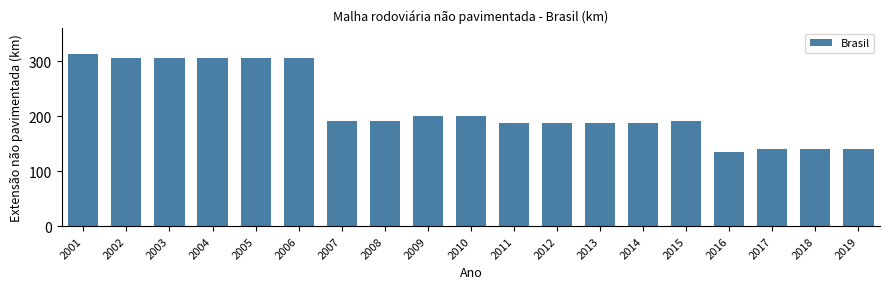

What is the approximate value at 2010?

200.3